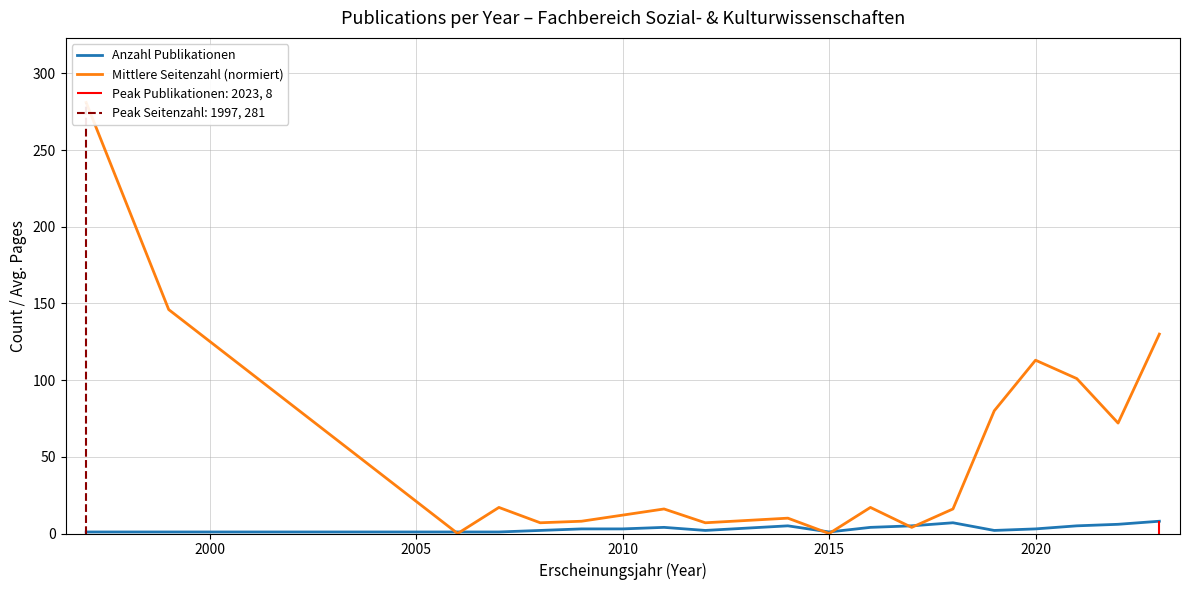

What is the highest value of the Anzahl Publikationen series?

8